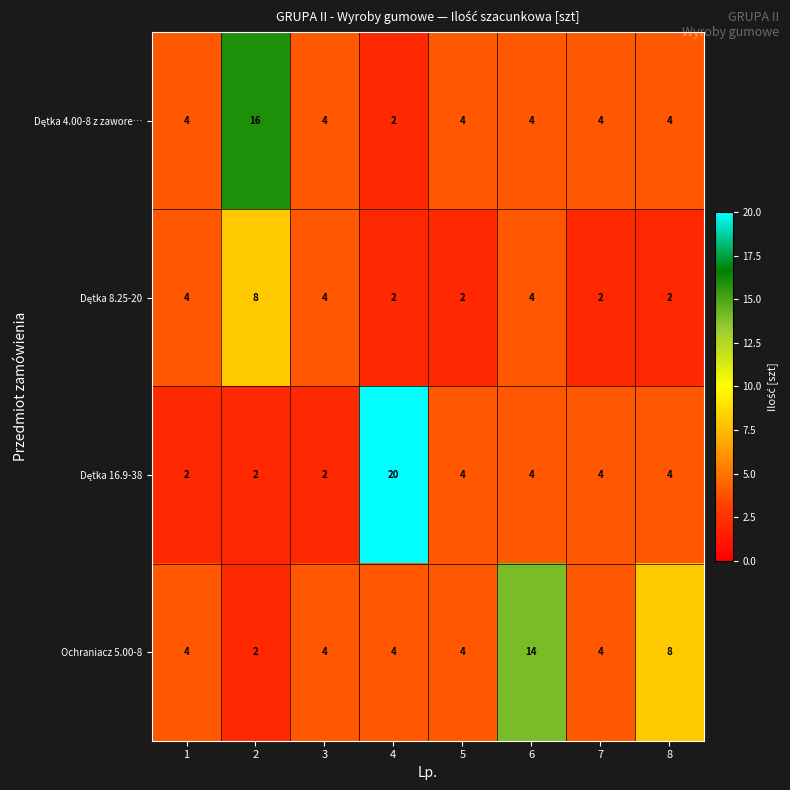

What is the difference between the highest and lowest values at 2?

14